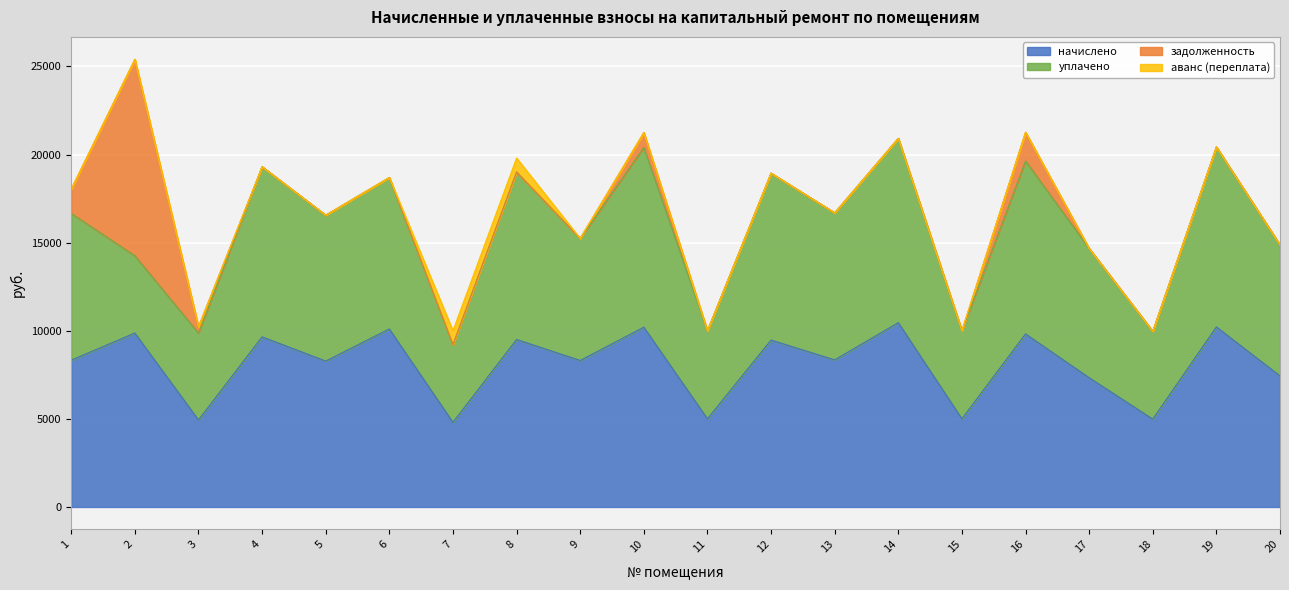

The value of уплачено at 6 is 8594.2. True or false?

True